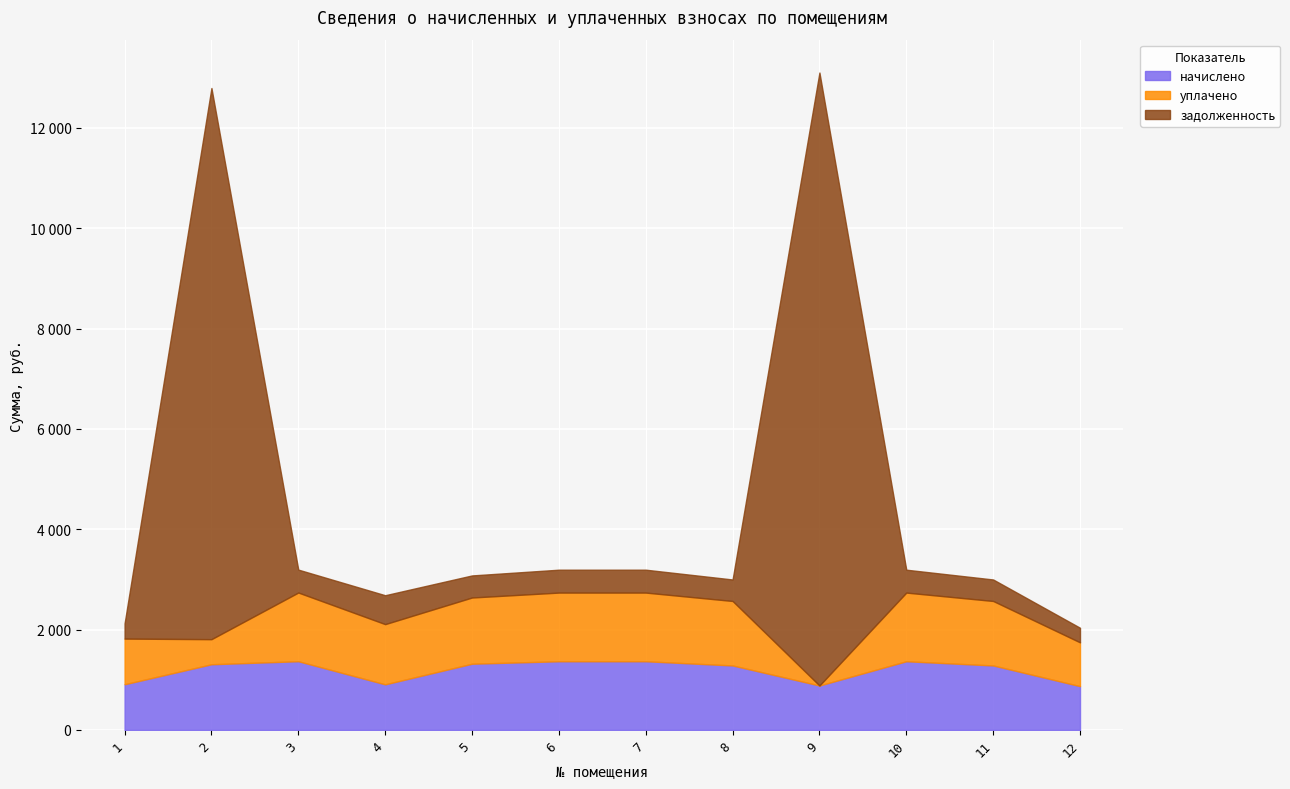

Which series has the largest total across all categories?

задолженность